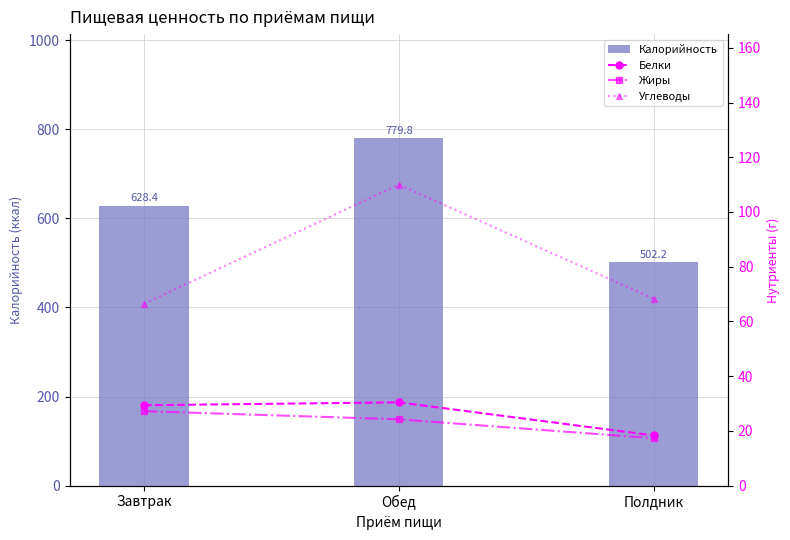

What is the difference between the Углеводы values at Обед and Завтрак?

43.5